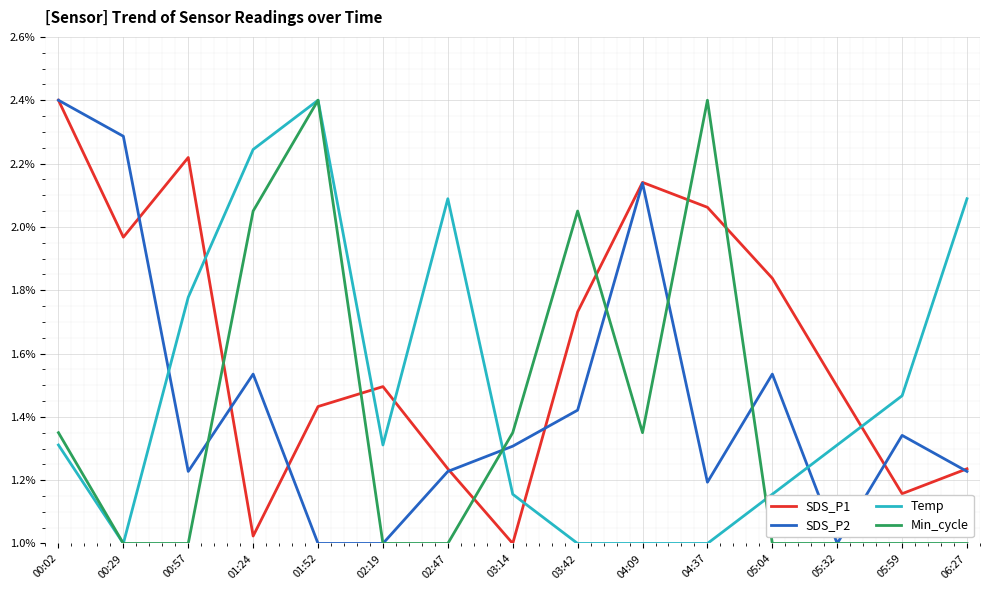

What position from the left is 06:27?

15